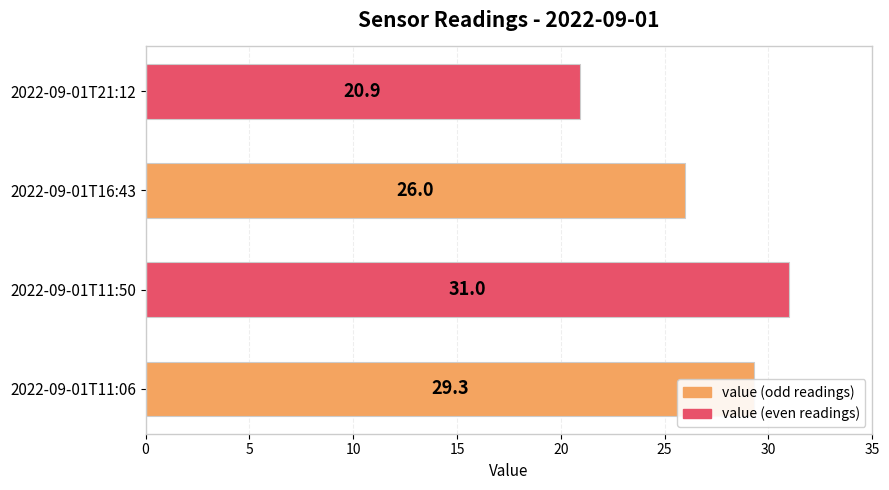

What is the change in value from 2022-09-01T11:50 to 2022-09-01T21:12?

-10.1